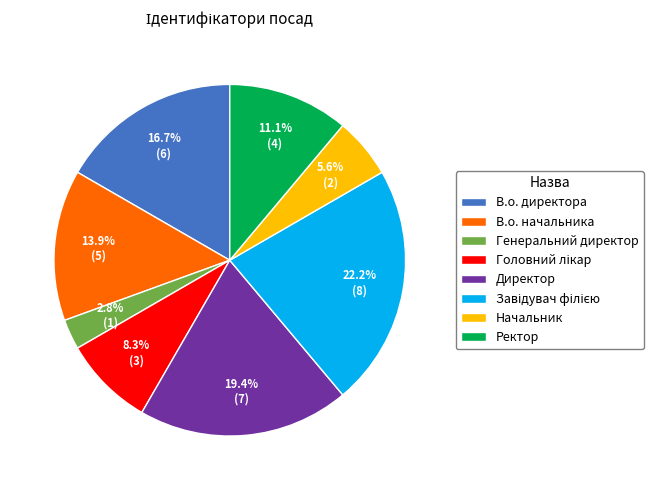

Between В.о. директора and Генеральний директор, which is larger?

В.о. директора